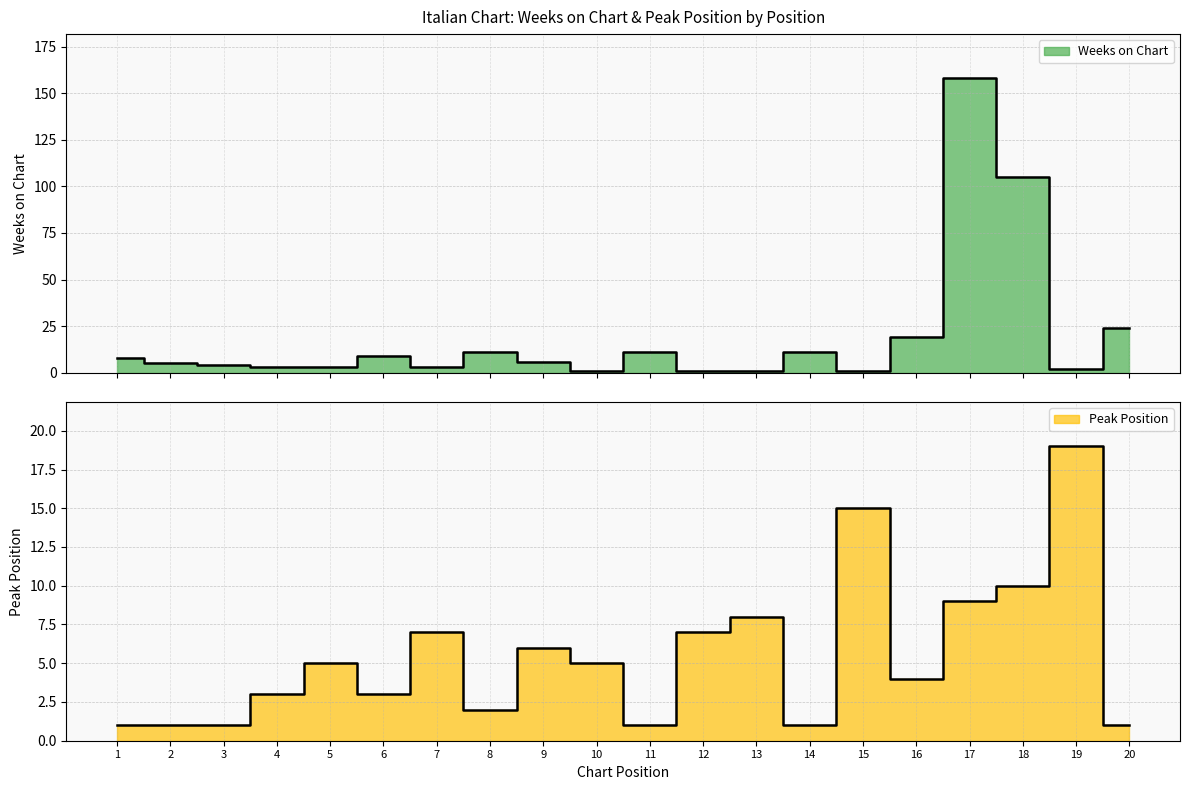

Rank the series by their average value, from lowest to highest.

Peak Position, Weeks on Chart